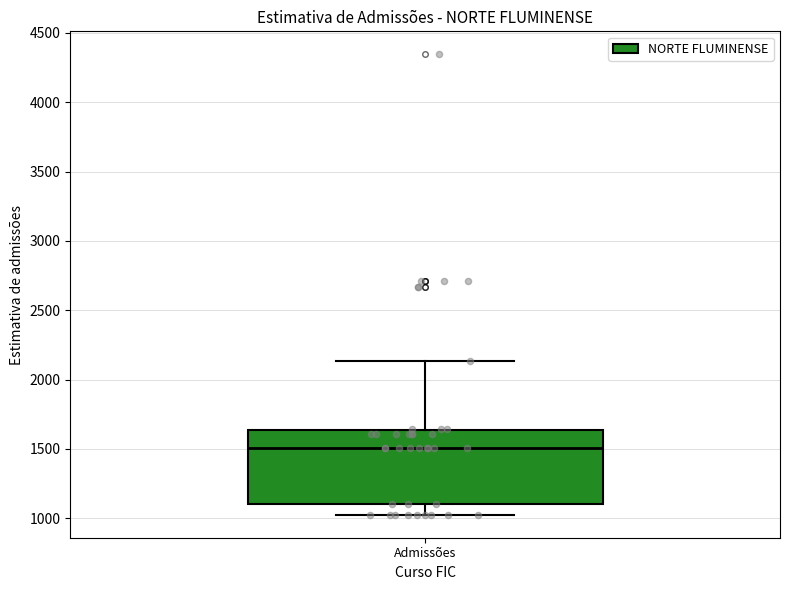

Read this box plot against the y-axis: the position of the median line, the range covered by the box, and the ends of both whiskers. The values are not printed on the chart, so give them approximately, as read against the axis.

median 1500, box 1100 to 1650, whiskers 1050 to 2150